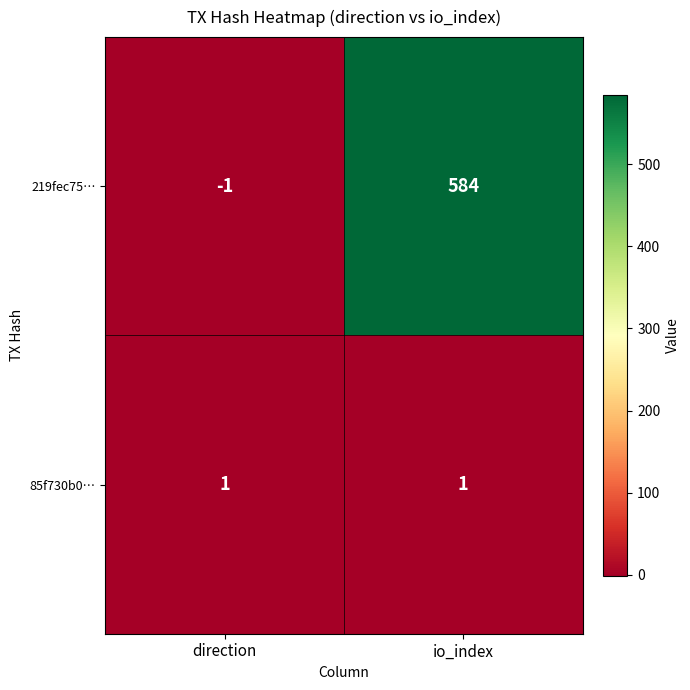

How many data points in 219fec75… are less than 584?

1